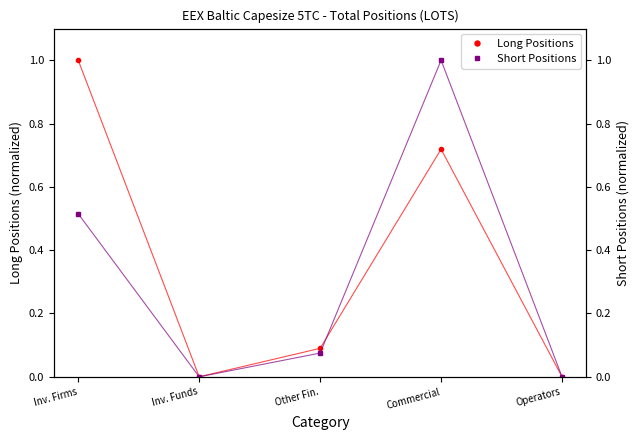

The Long Positions series shows 1.4 at Inv. Firms. True or false?

False